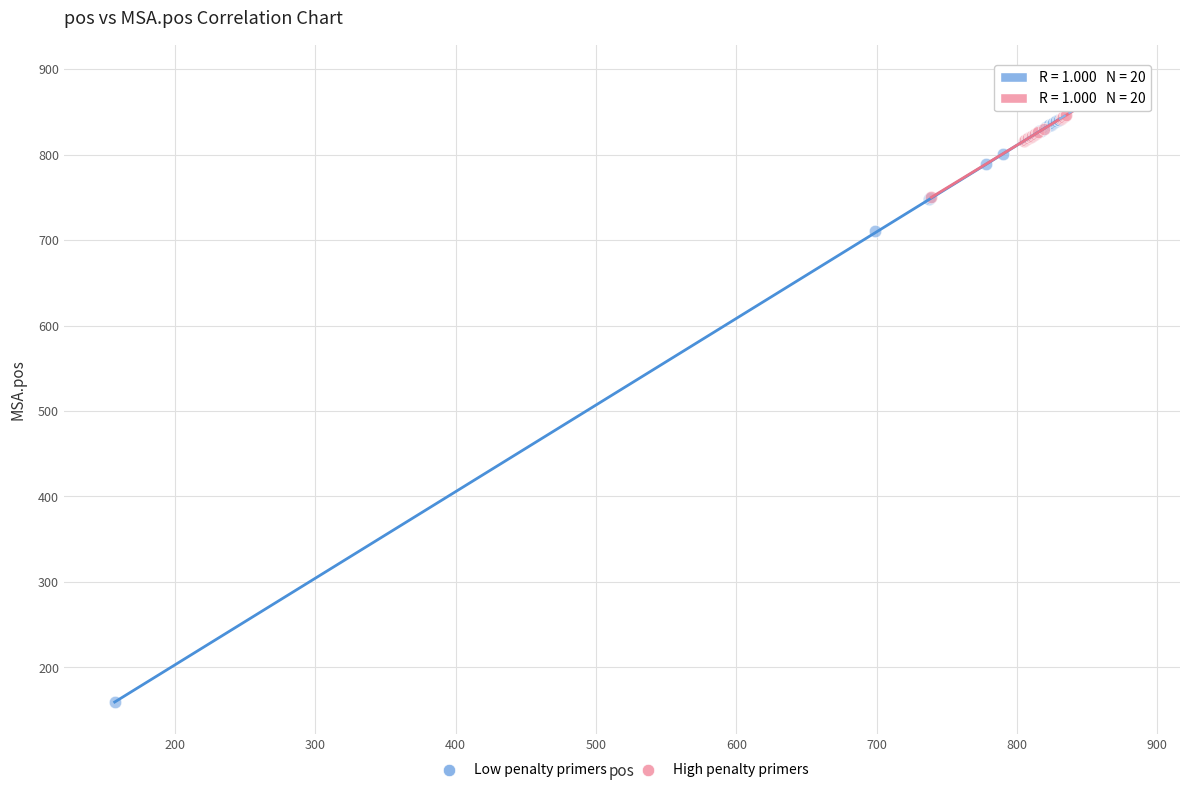

Which series reaches the minimum Y coordinate?

Low penalty primers